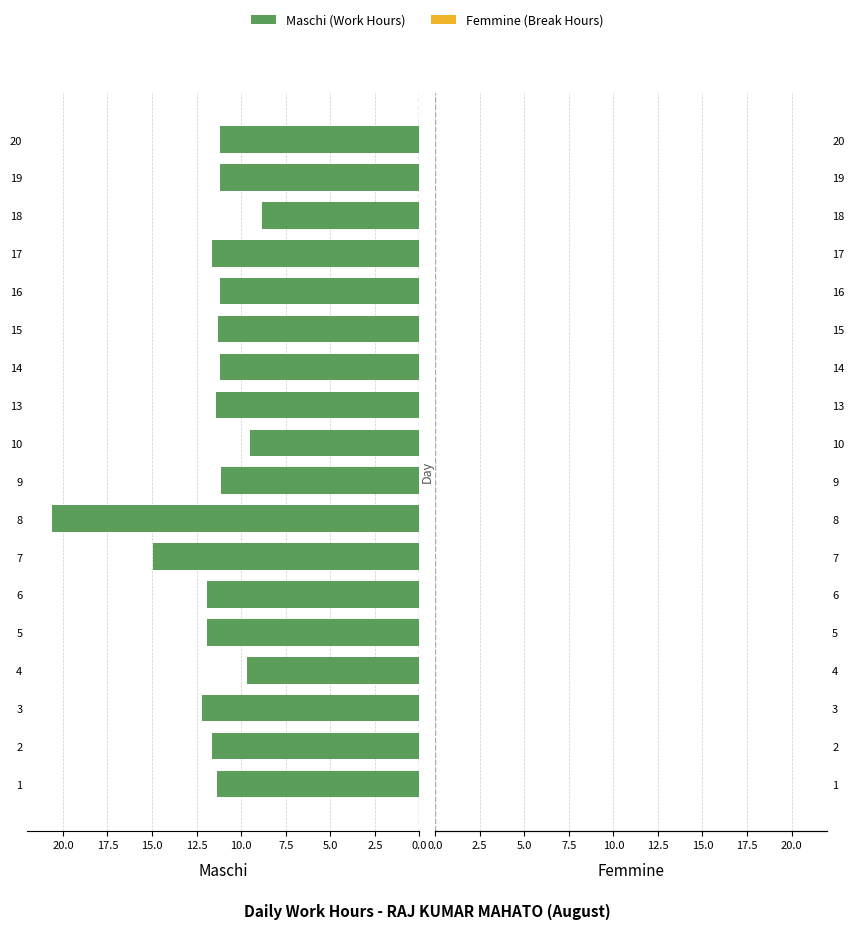

What is the change in value from 5 to 15?

-0.6